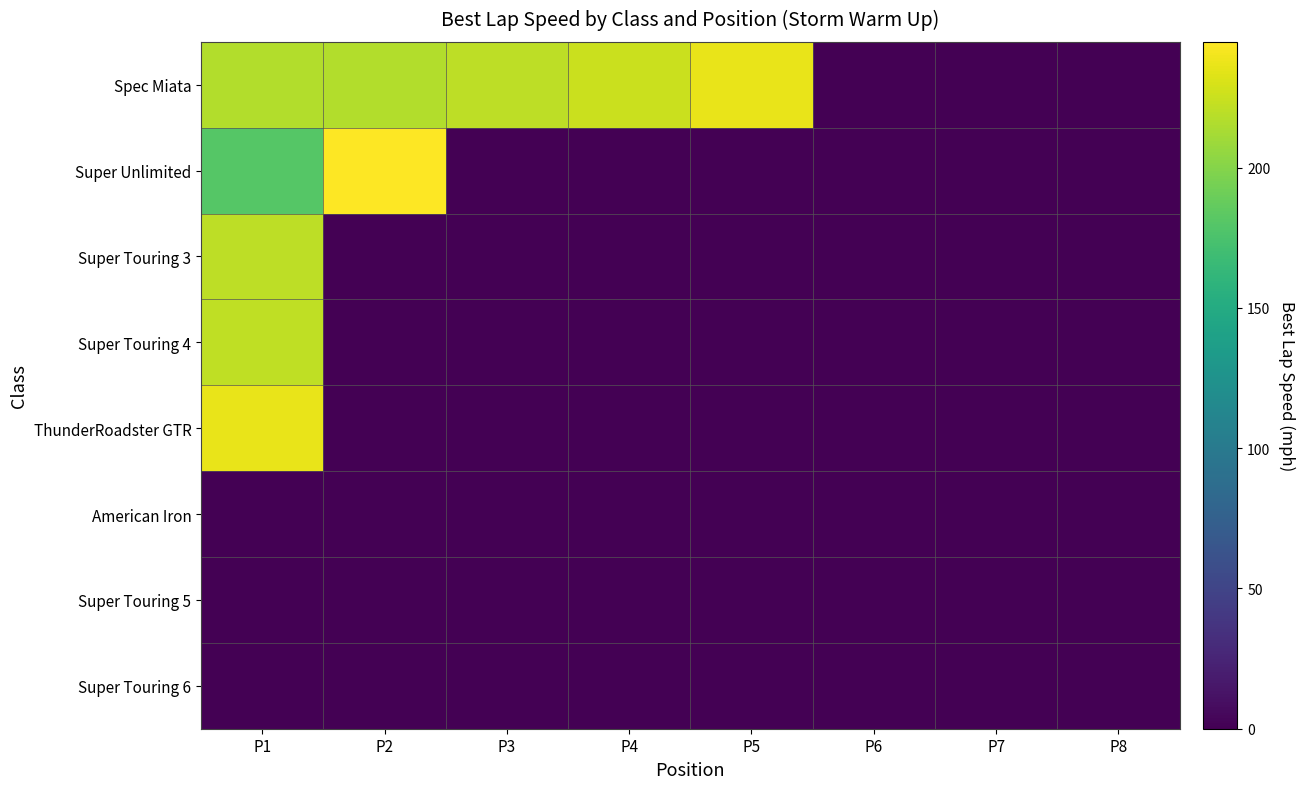

What is the spread (max minus min) of values at P1?

236.3